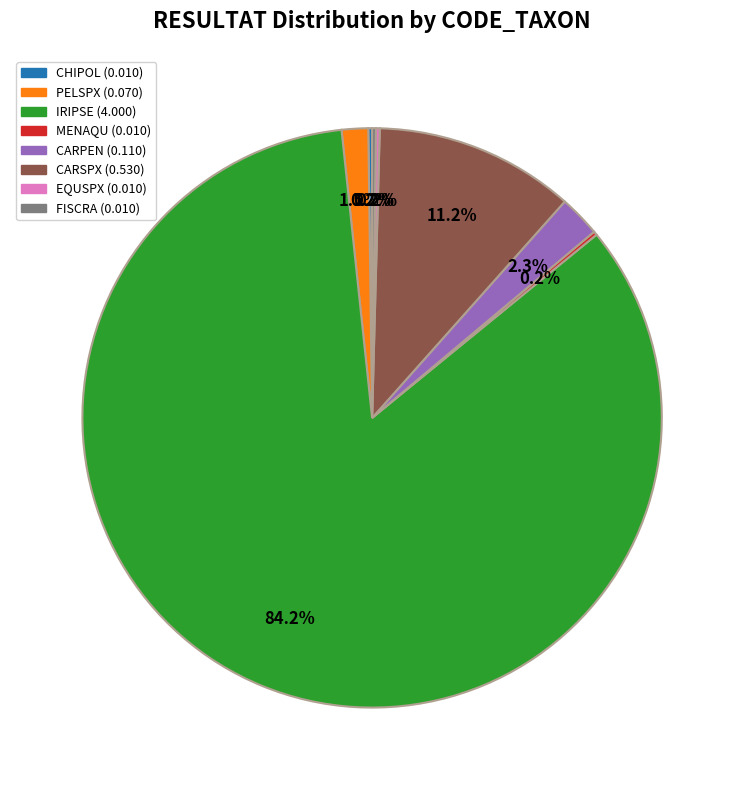

Which category has the biggest portion of the pie?

IRIPSE